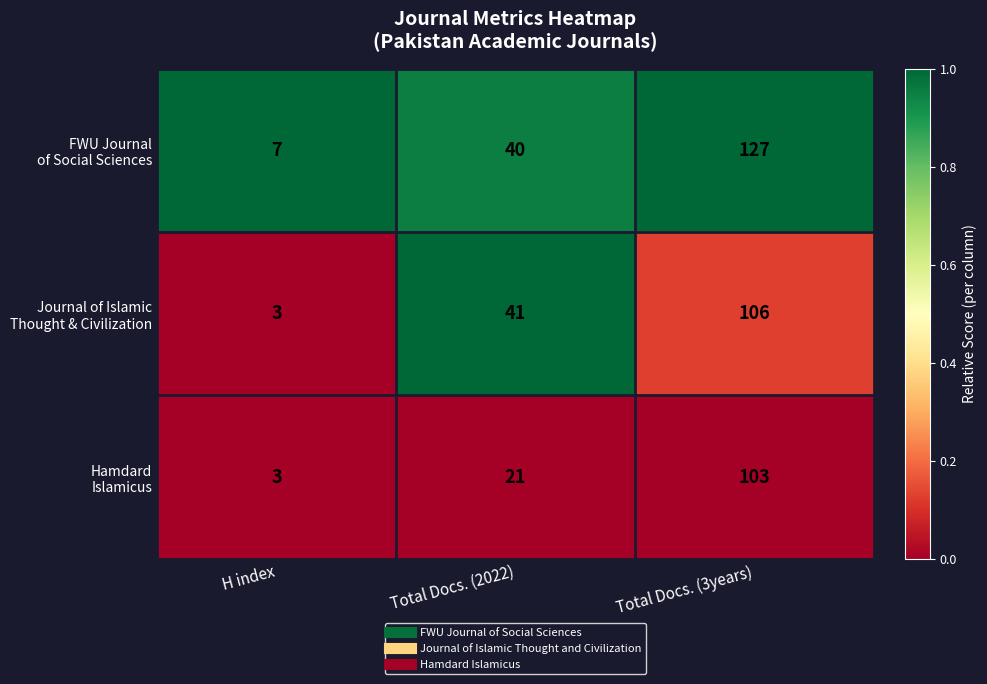

At which category is the sum across all series the highest?

Total Docs. (3years)